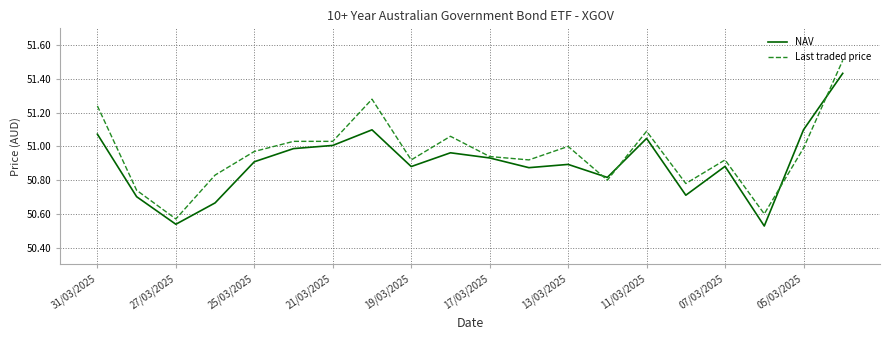

What are all the series names shown in the legend?

NAV, Last traded price